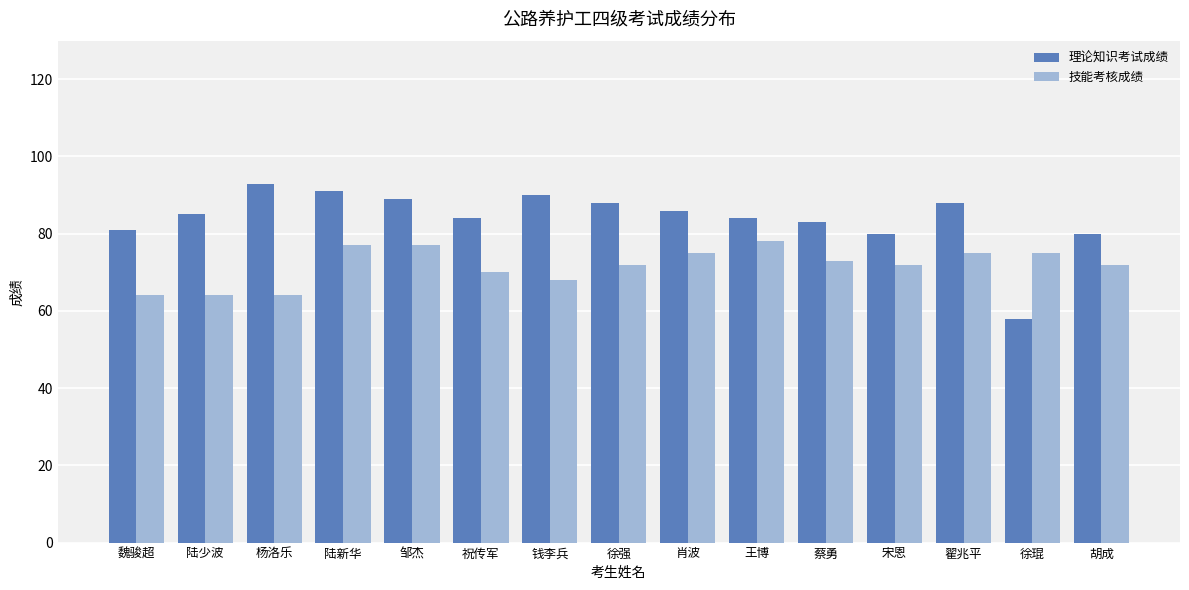

What is the label of the 9th bar from the right?

钱李兵